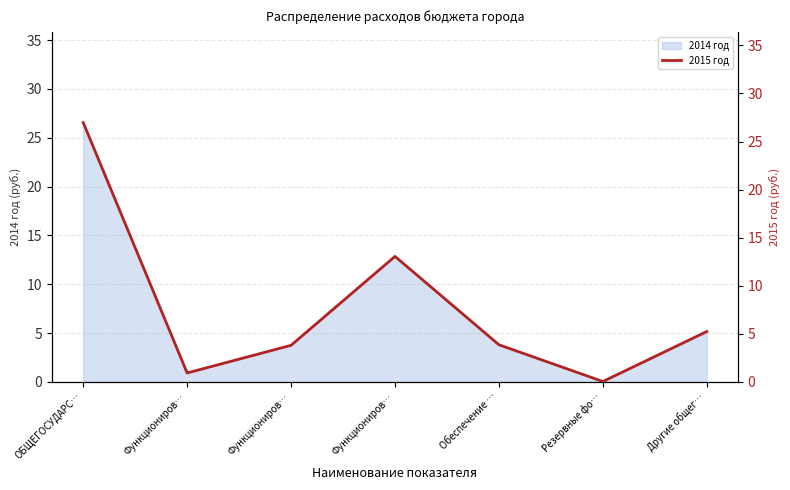

What is the change in value from Обеспечение … to Резервные фо…?

-3.8